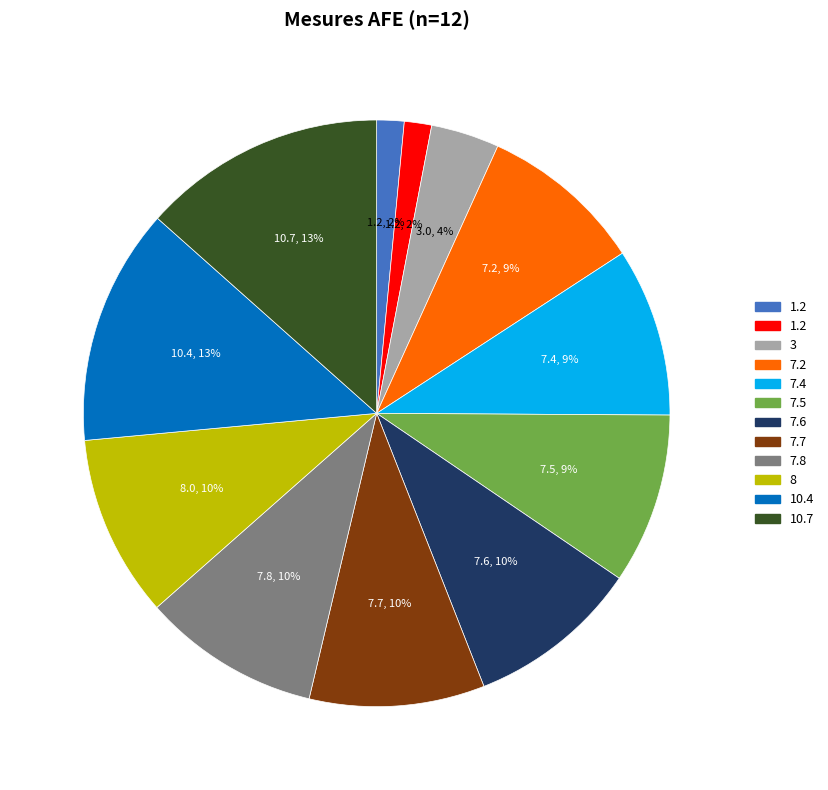

To the nearest percent, what is the average slice percentage?

8%